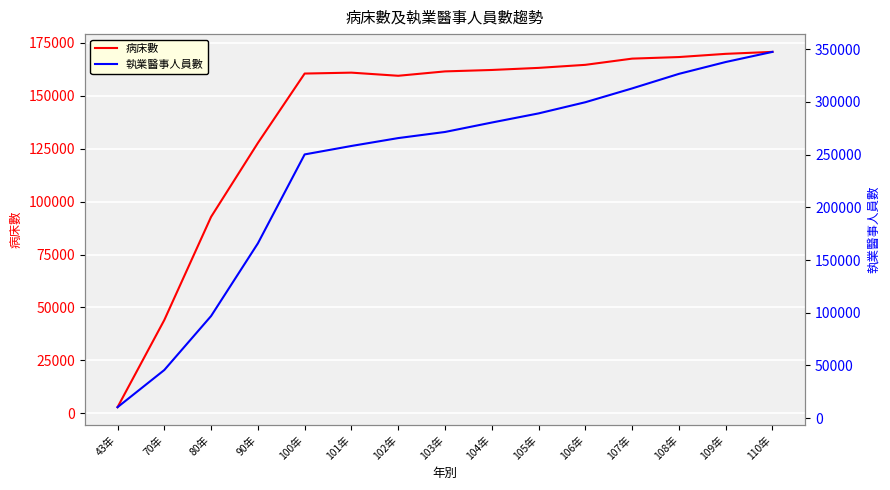

Count the number of data series in this chart.

2